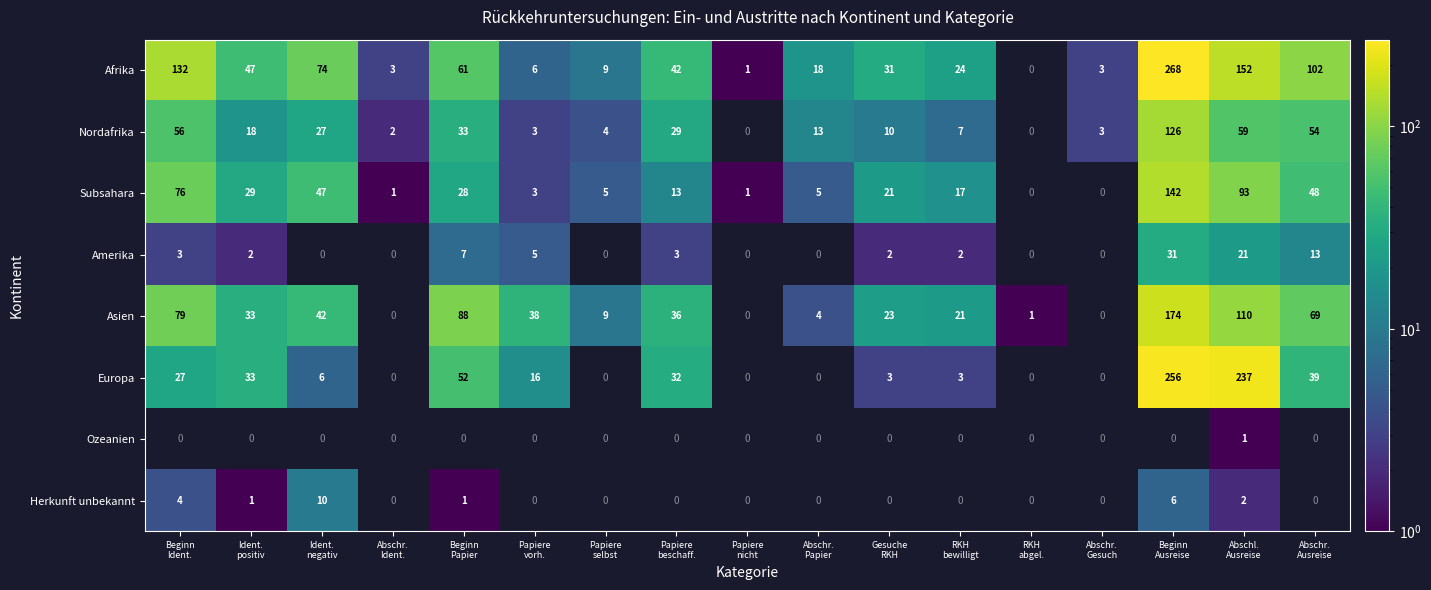

Which series has the widest spread of values?

Afrika